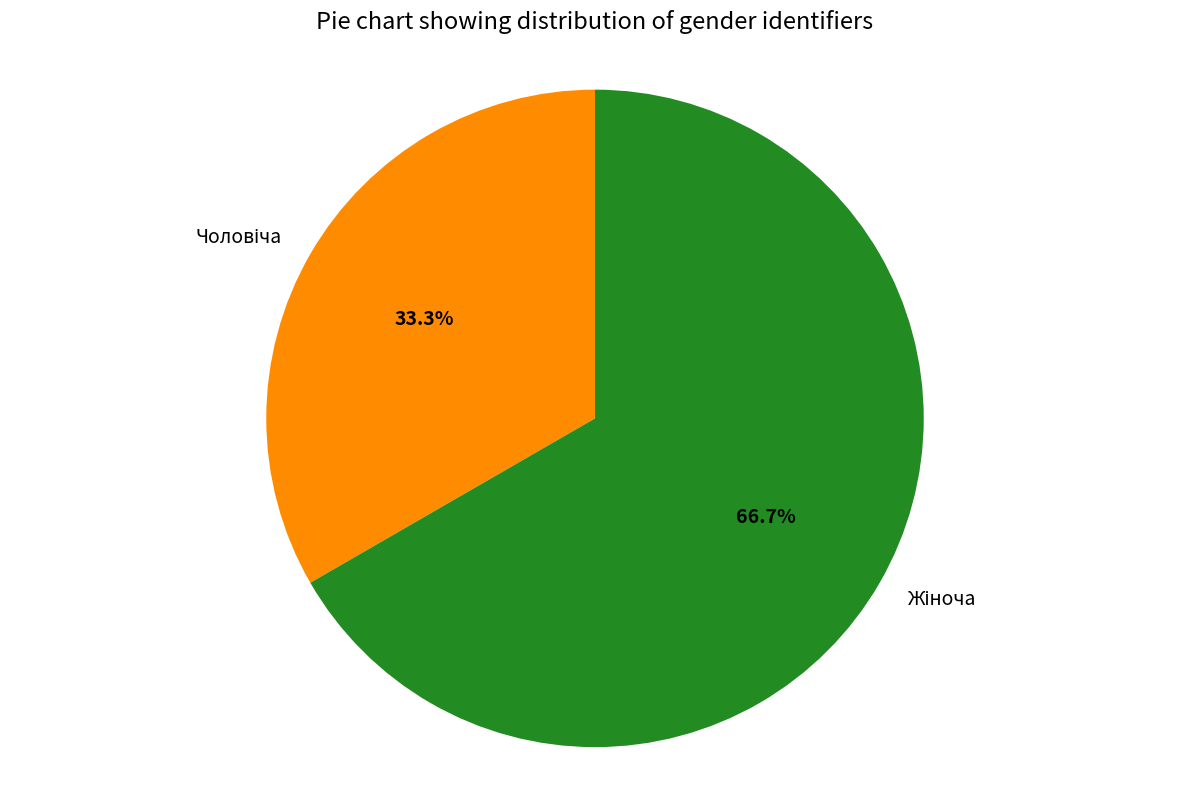

Is there a majority slice in this chart?

Yes